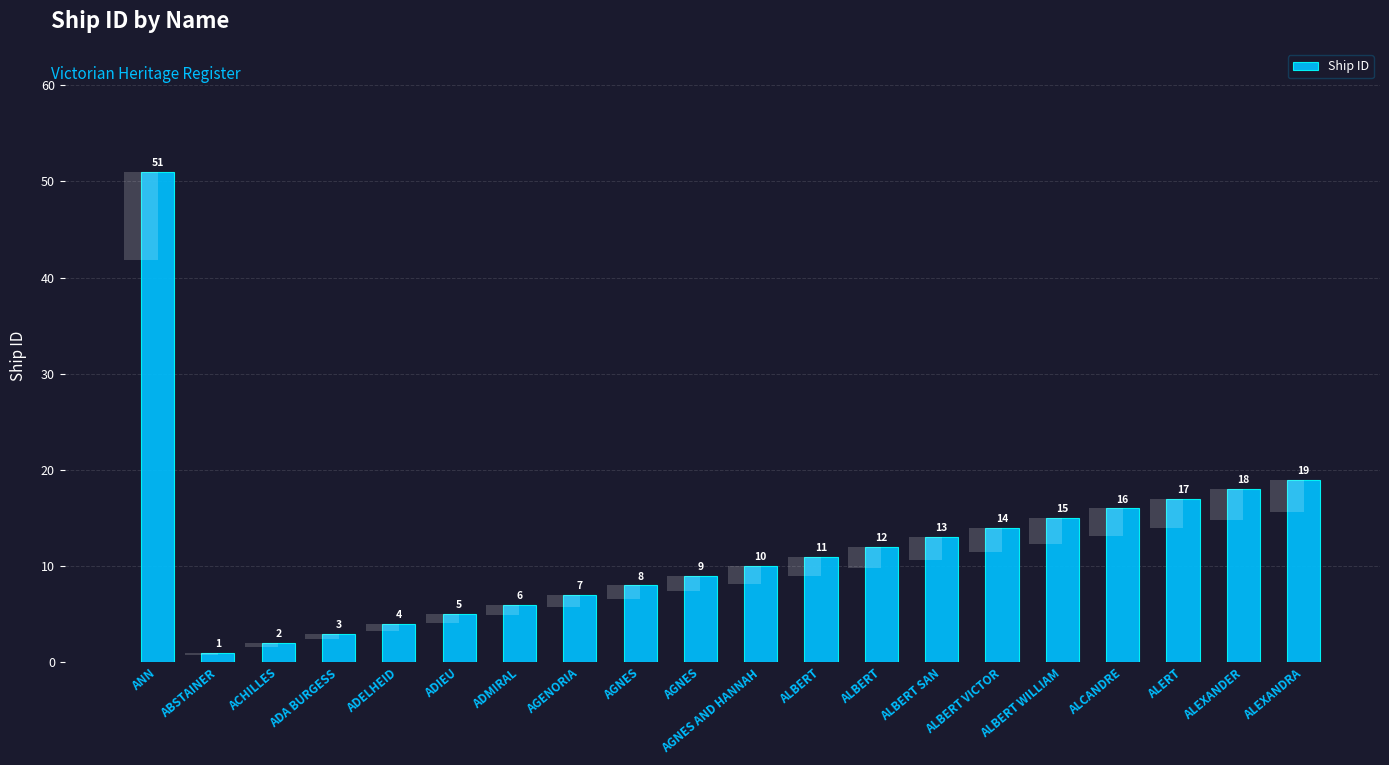

What is the ratio of the value at ADIEU to the value at ALBERT?

0.4